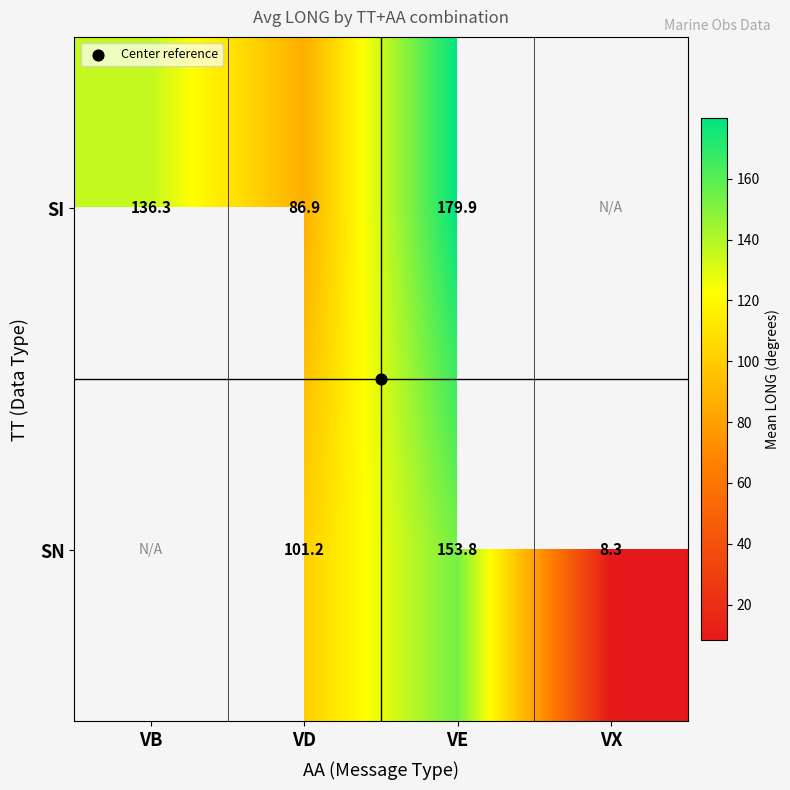

What is the total value across all series at VE?

333.7